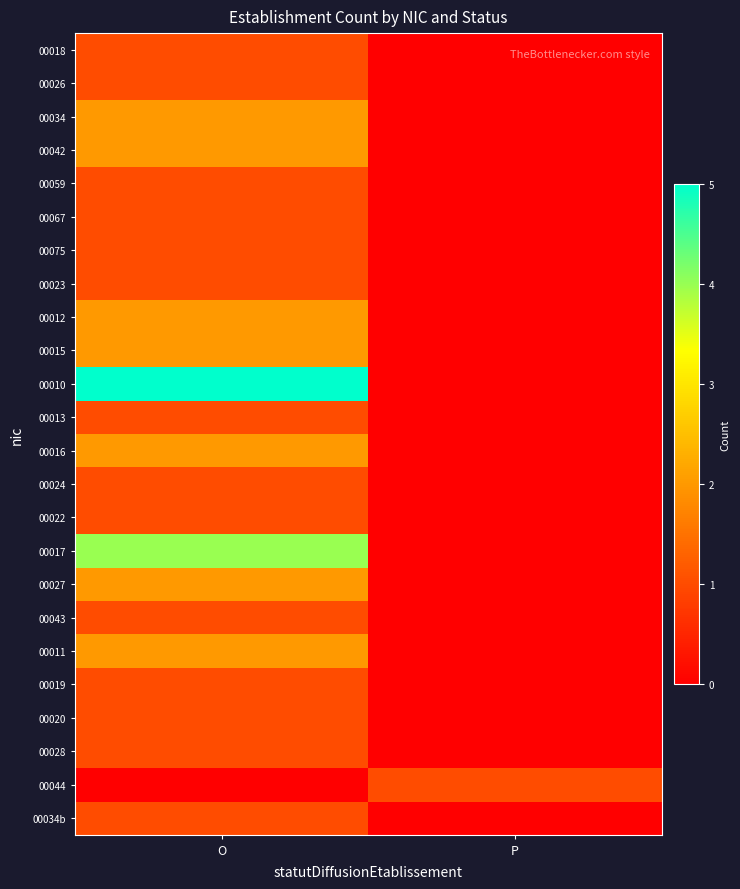

Which series has the largest total across all categories?

00010